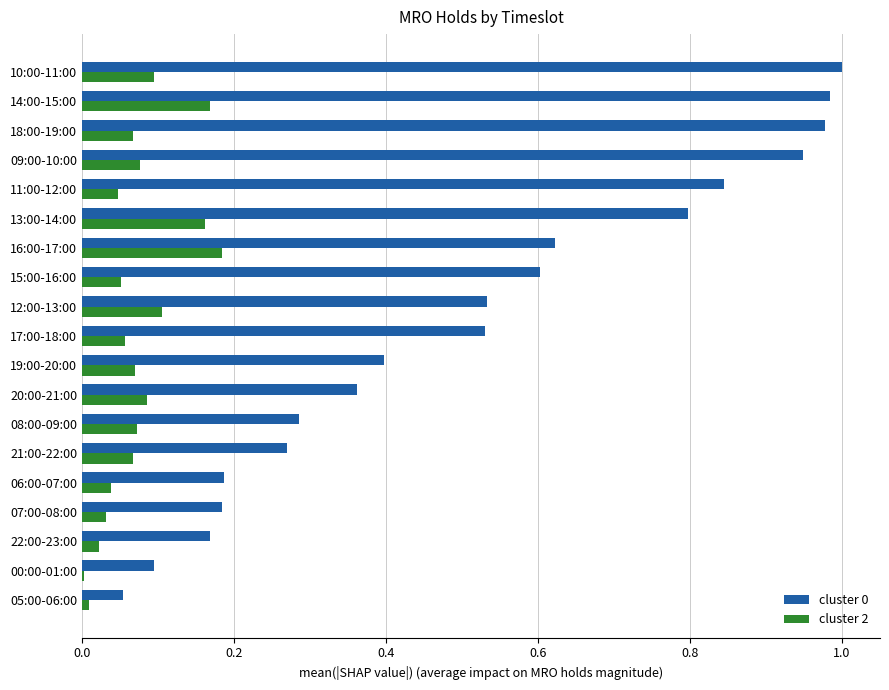

What is the sum of the cluster 0 values at 17:00-18:00 and 10:00-11:00?

1.5